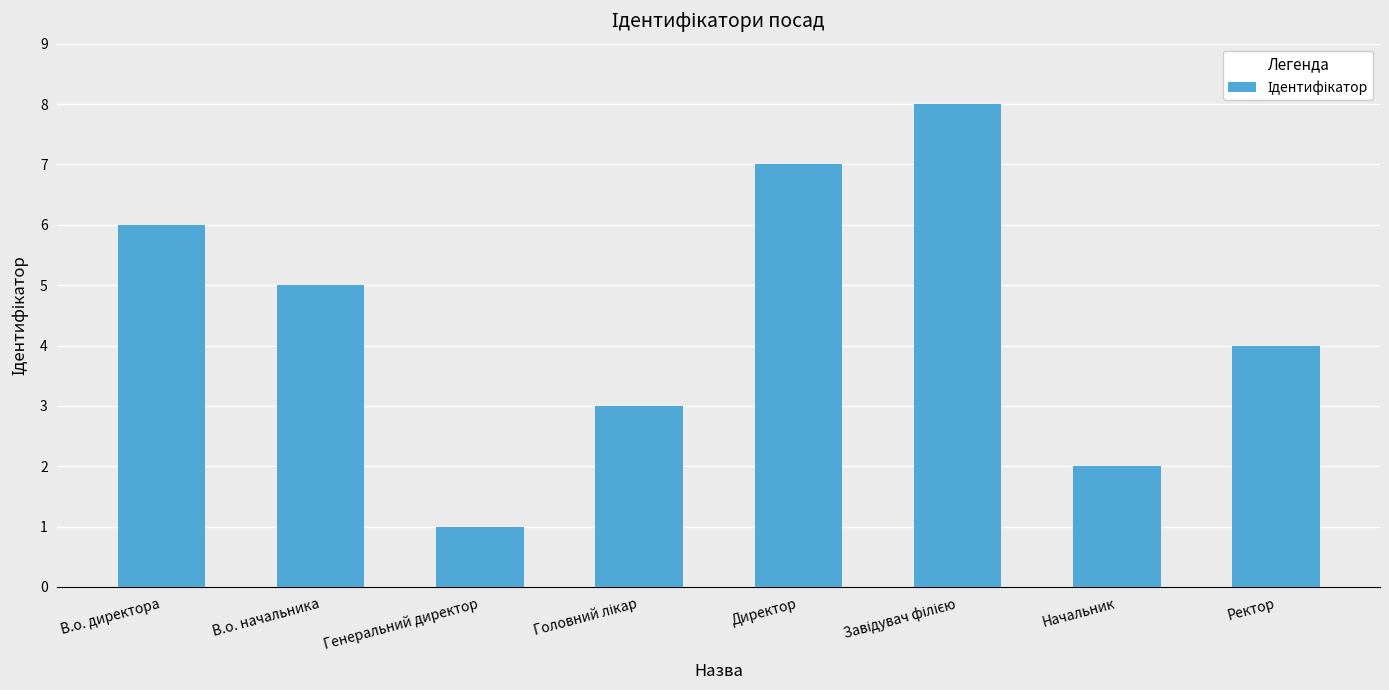

Reading right to left, what are all the values shown in this chart?

4	2	8	7	3	1	5	6